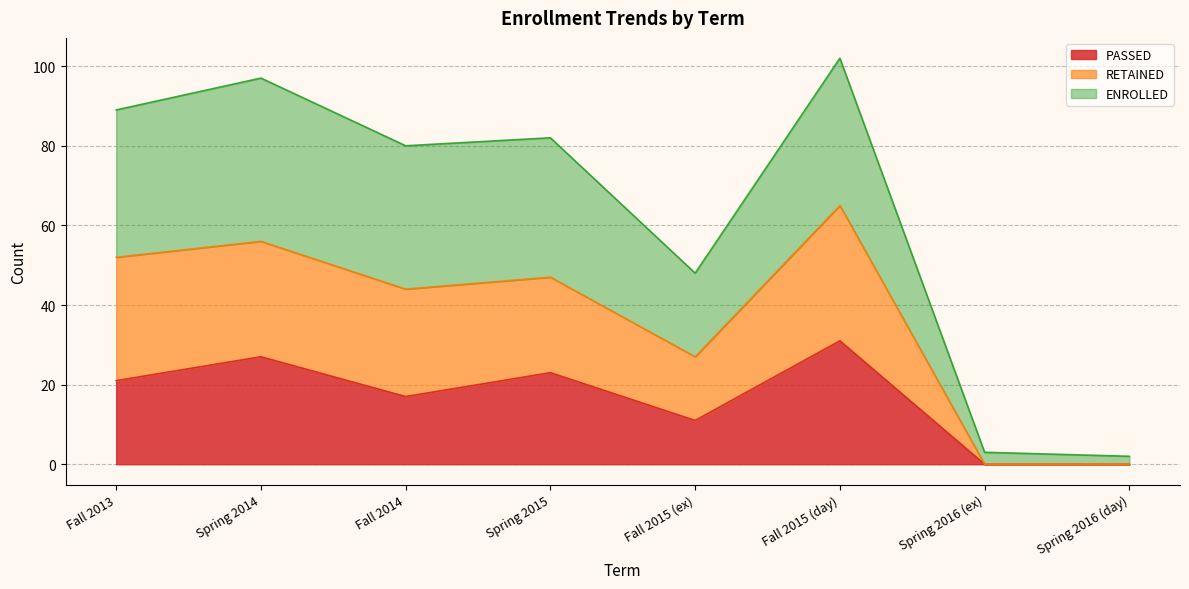

True or false: RETAINED has more than 1 interior local peaks.

True